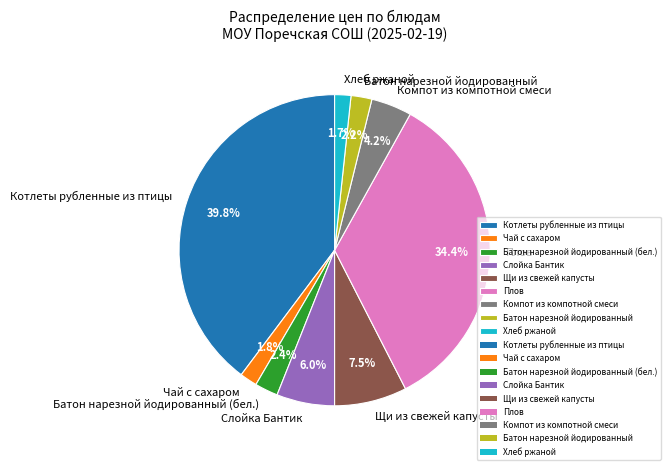

To the nearest percent, what percentage of the pie is Батон нарезной йодированный (бел.)?

2%